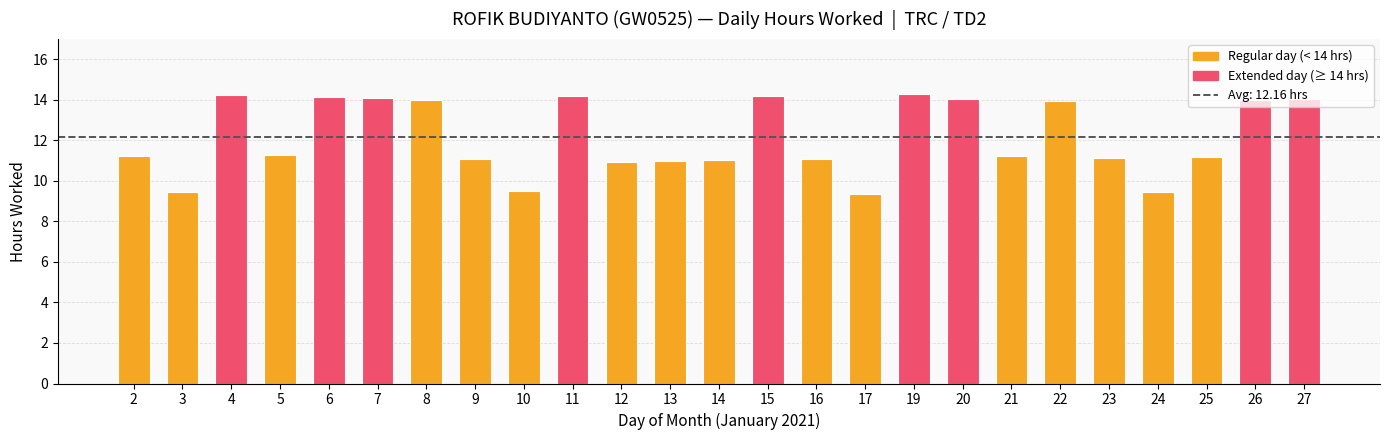

What is the value of the 17th bar from the left?

14.3